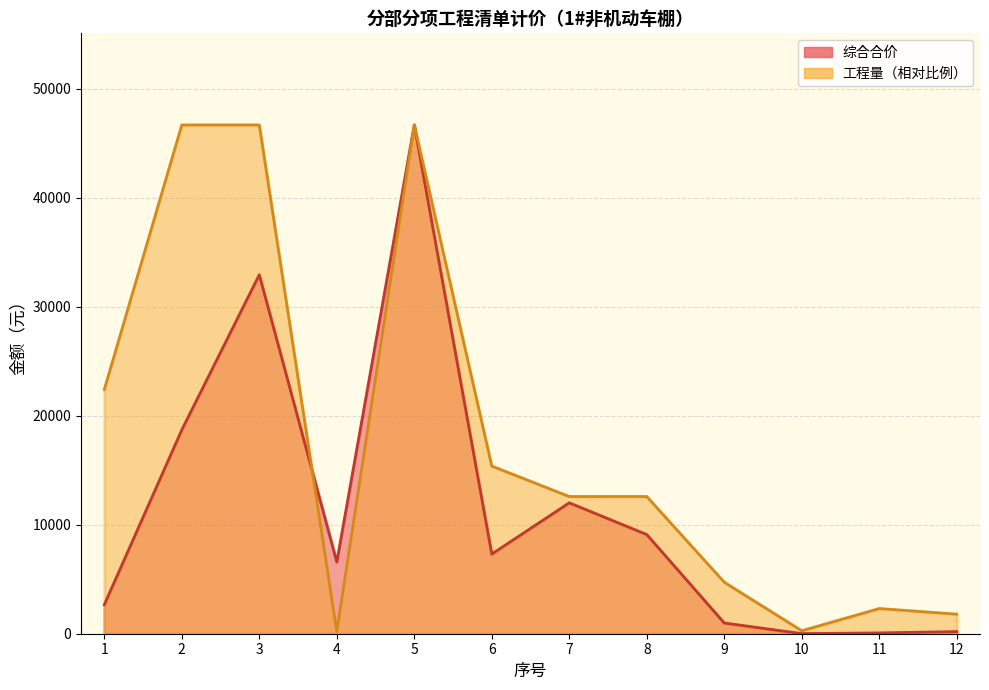

At which category is the sum across all series the highest?

5